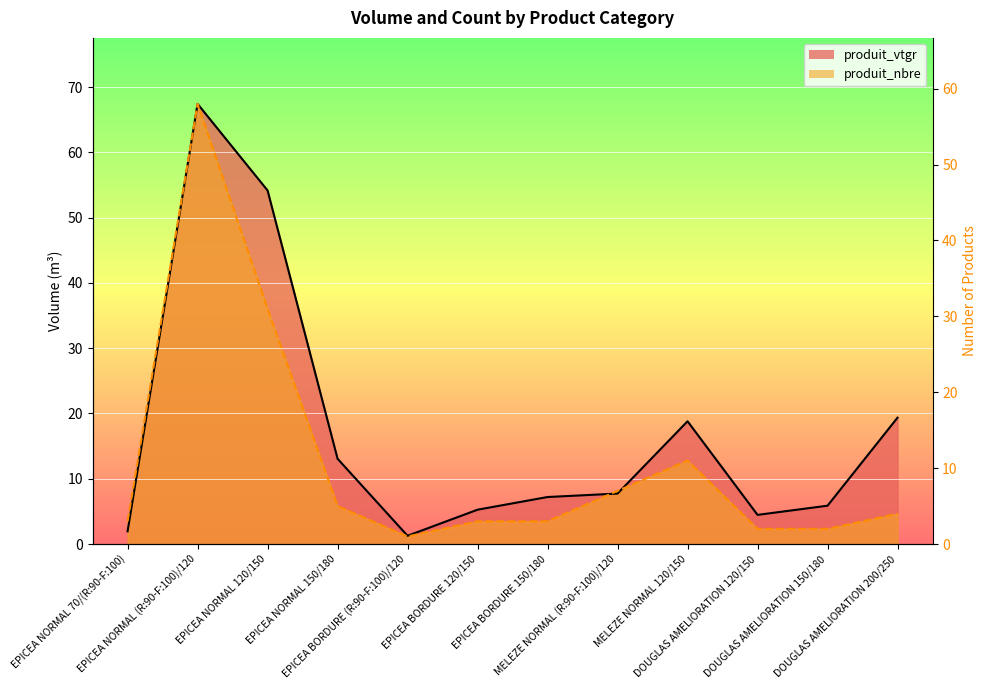

Read the produit_nbre value at MELEZE NORMAL 120/150.

12.8